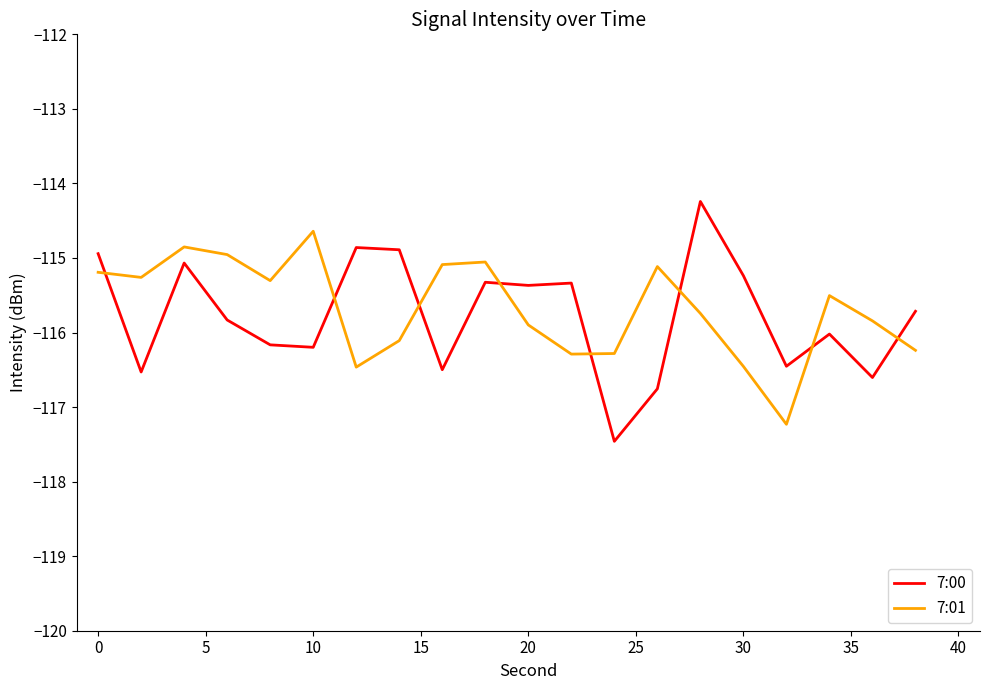

Rank the series by their maximum value, from lowest to highest.

7:01, 7:00